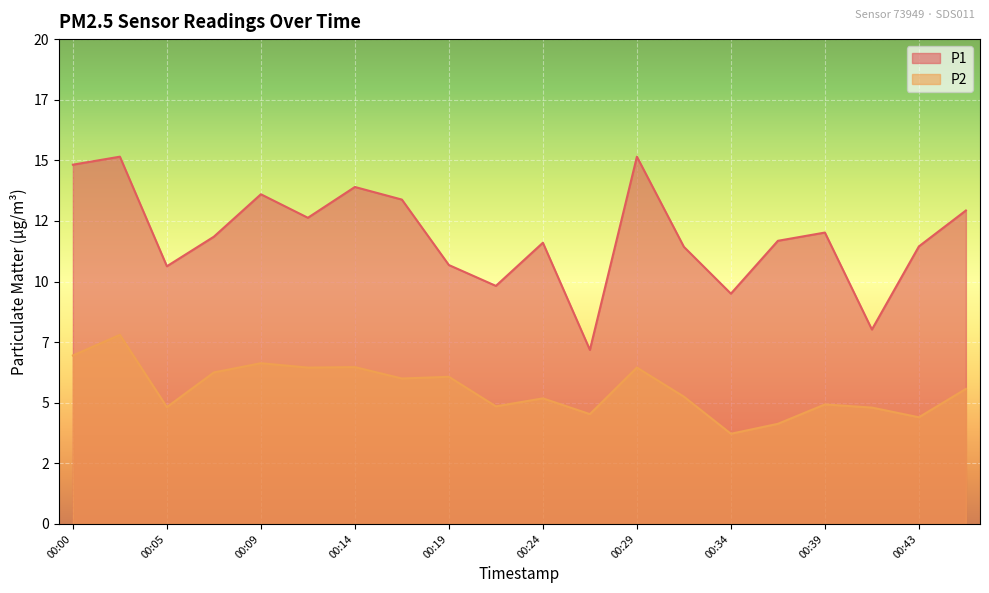

Reading left to right, list all the values displayed in this chart.

P1: 00:00=14.8	00:02=15.2	00:05=10.6	00:07=11.8	00:09=13.6	00:12=12.6	00:14=13.9	00:17=13.4	00:19=10.7	00:22=9.8	00:24=11.6	00:26=7.2	00:29=15.2	00:31=11.4	00:34=9.5	00:36=11.7	00:39=12.0	00:41=8.0	00:43=11.4	00:46=12.9
P2: 00:00=7.0	00:02=7.8	00:05=4.8	00:07=6.2	00:09=6.6	00:12=6.5	00:14=6.5	00:17=6.0	00:19=6.1	00:22=4.8	00:24=5.2	00:26=4.5	00:29=6.5	00:31=5.2	00:34=3.7	00:36=4.1	00:39=4.9	00:41=4.8	00:43=4.4	00:46=5.6